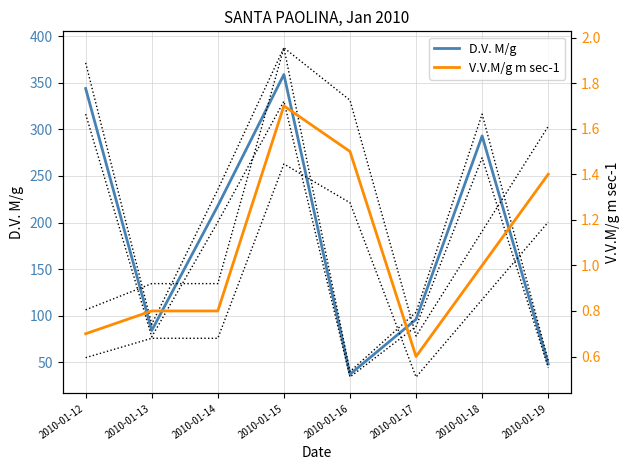

Rank the series by their average value, from highest to lowest.

D.V. M/g, V.V.M/g m sec-1